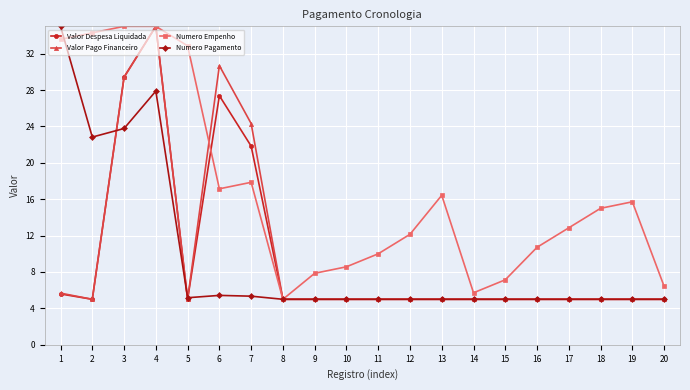

What is the spread (max minus min) of values at 10?

3.6